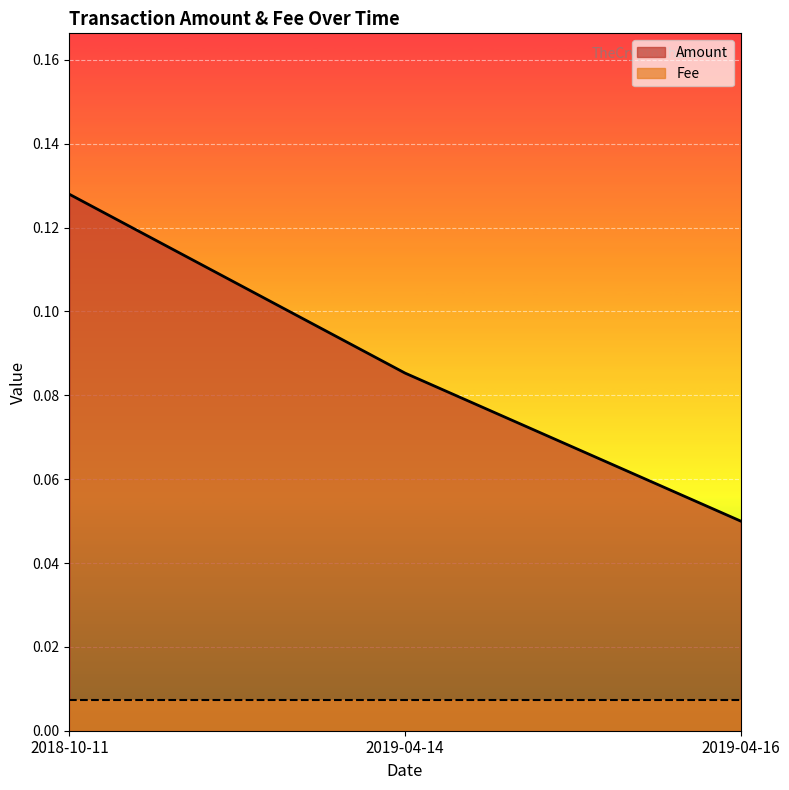

What is the sum of all Amount values?

0.3